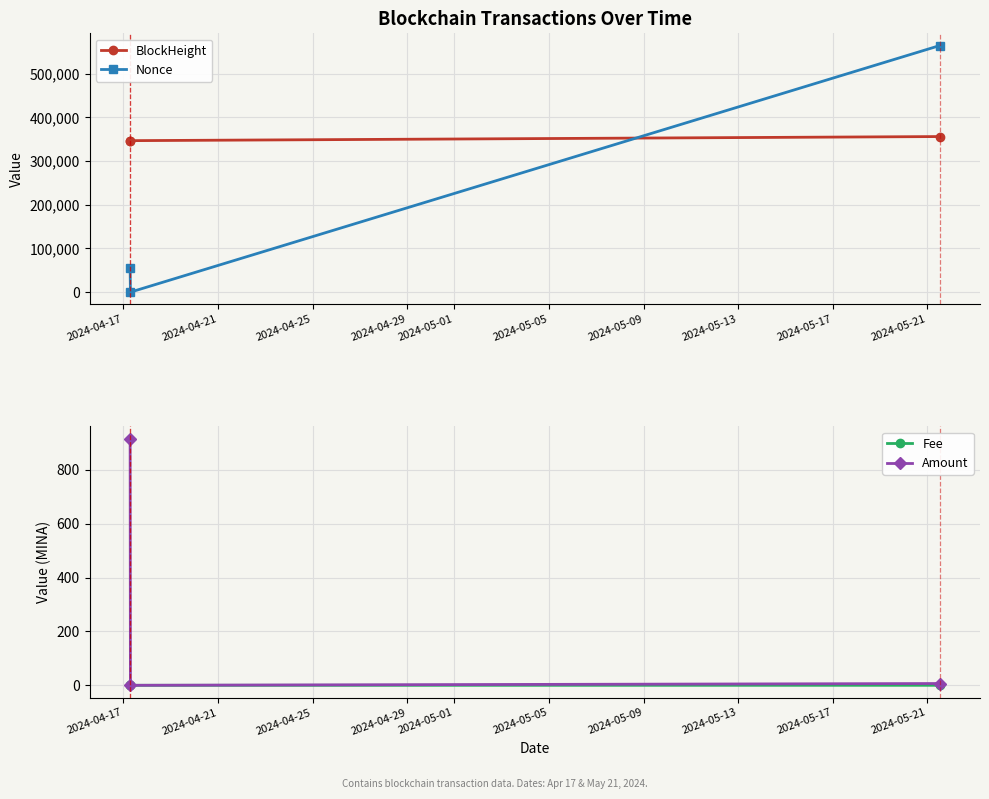

What is the value of the Amount point at the 1st from the left?

915.7